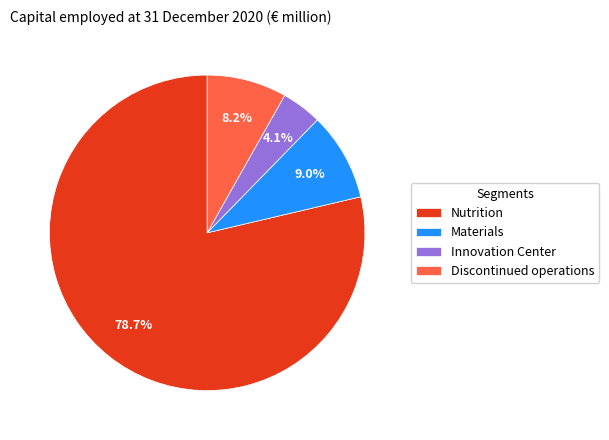

Between Nutrition and Materials, which is larger?

Nutrition